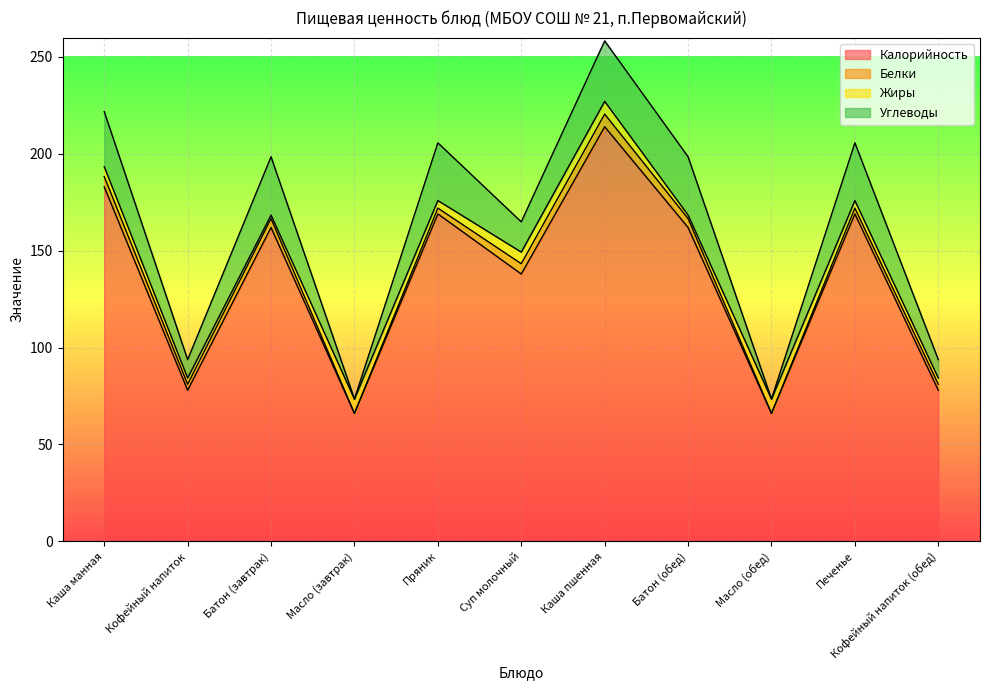

In Жиры, how many points are lower than both neighbors (excluding endpoints)?

3